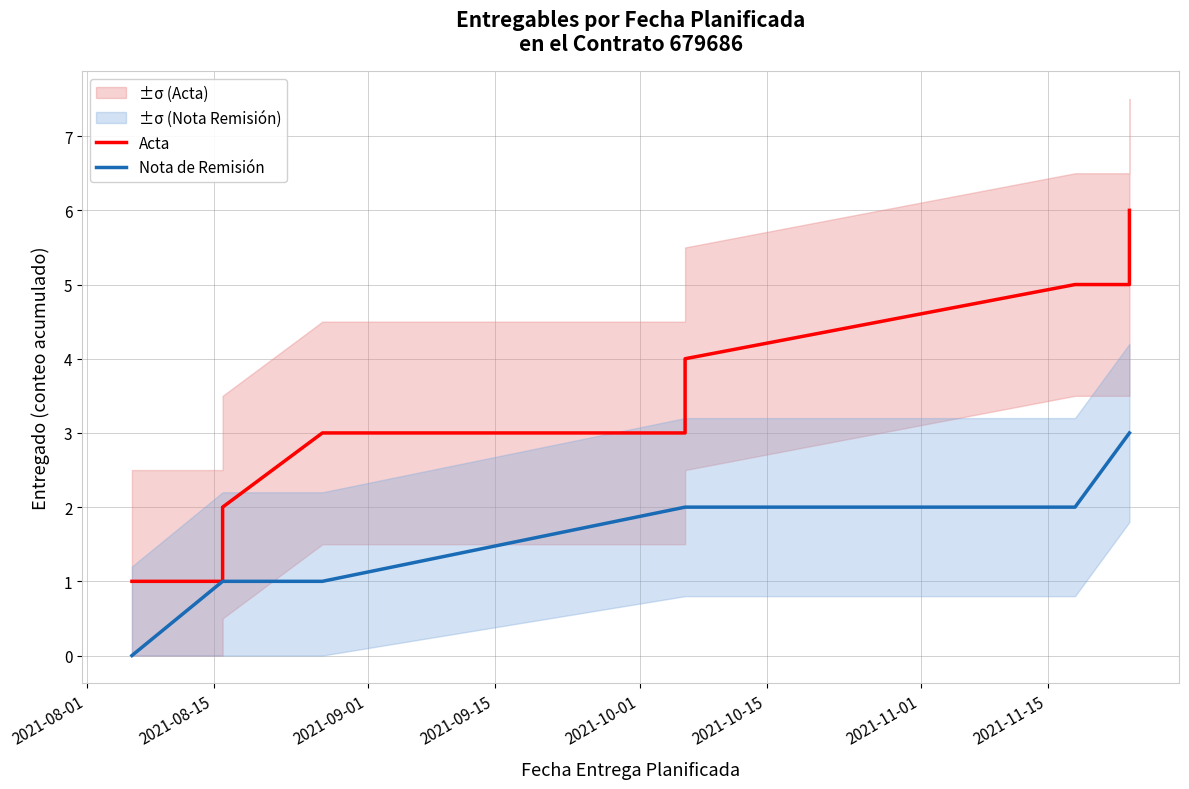

What position from the right is 2021-11-15?

2